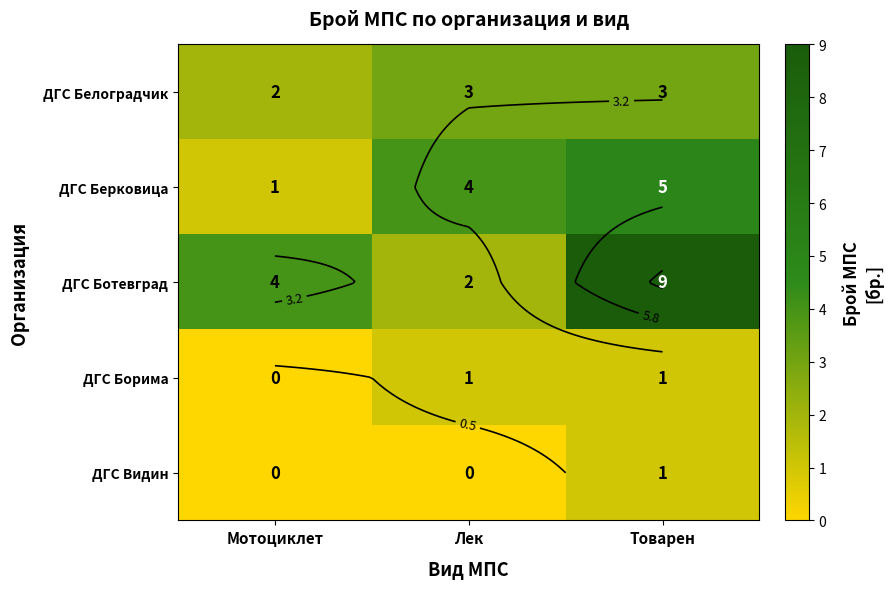

What is the sum of all ДГС Видин values?

1